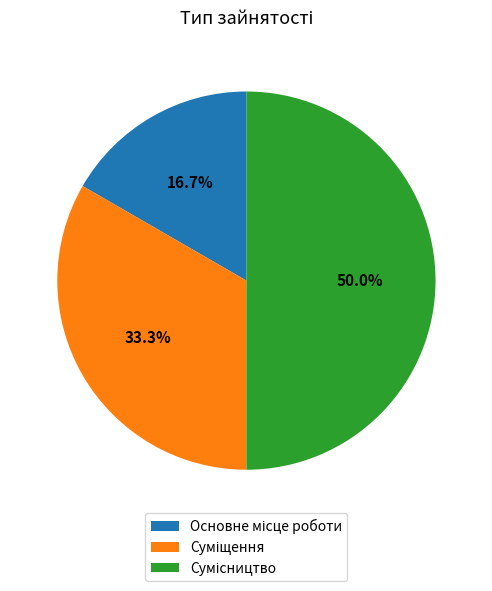

Between Сумісництво and Основне місце роботи, which is larger?

Сумісництво